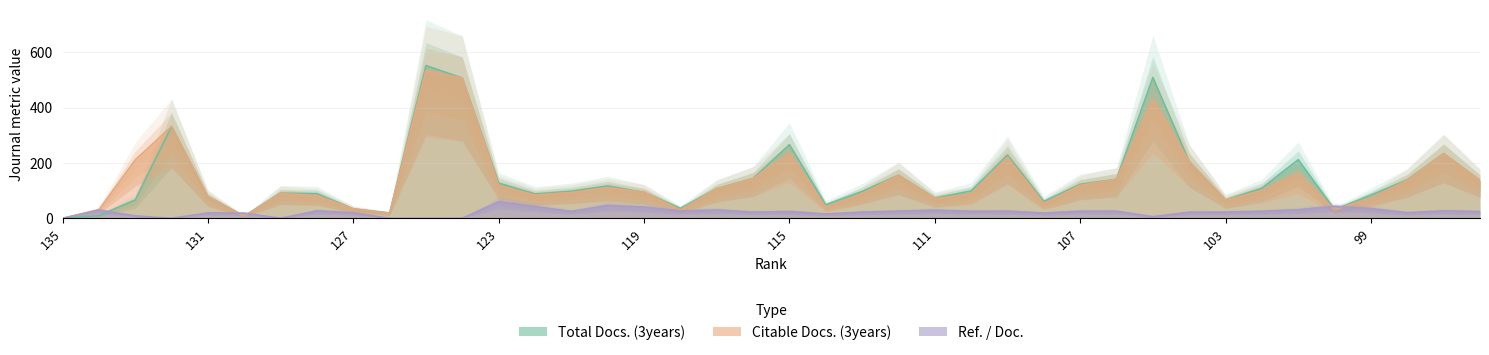

What is the sum of the Total Docs. (3years) values at 110 and 129?

190.0